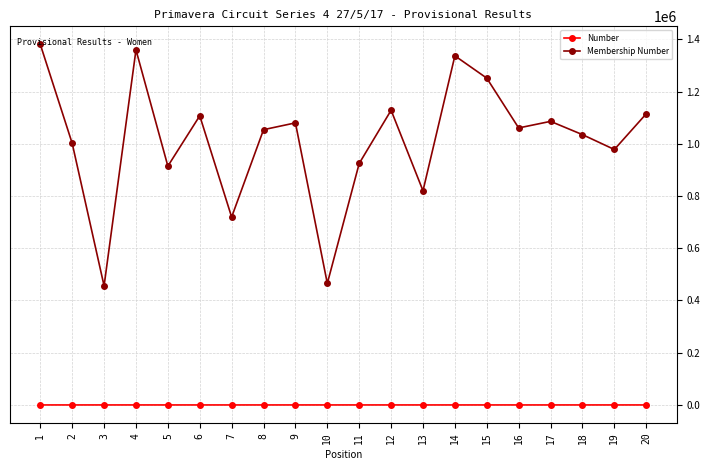

What is the greatest value displayed?

1380893